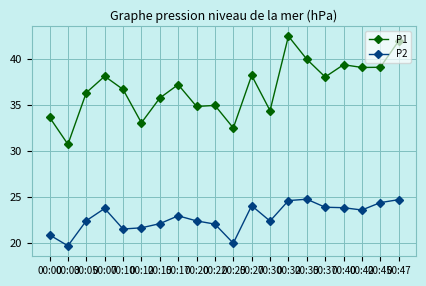

What value does the P2 series have at 00:00?

20.9